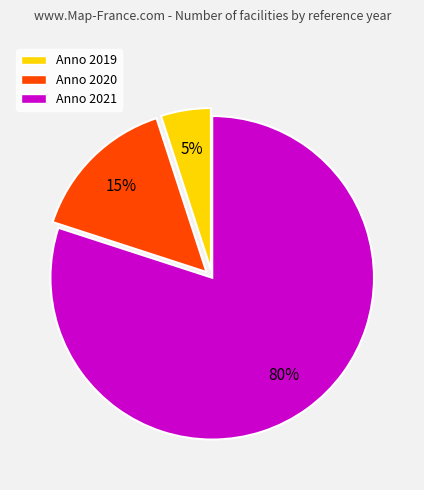

Between Anno 2019 and Anno 2021, which is larger?

Anno 2021